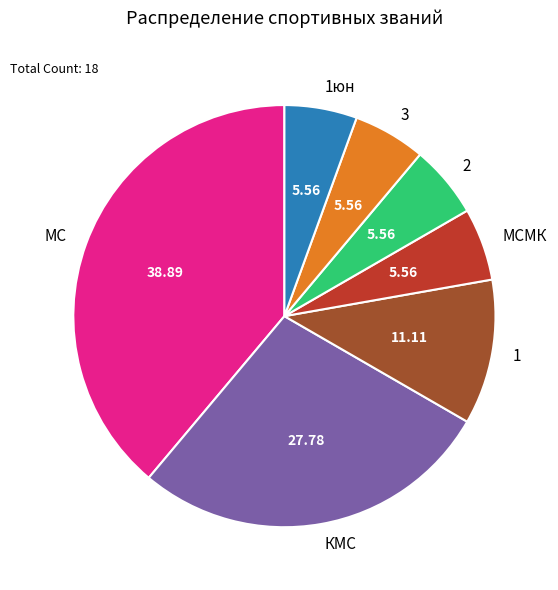

What is the ratio of the value at КМС to the value at 2?

5.0